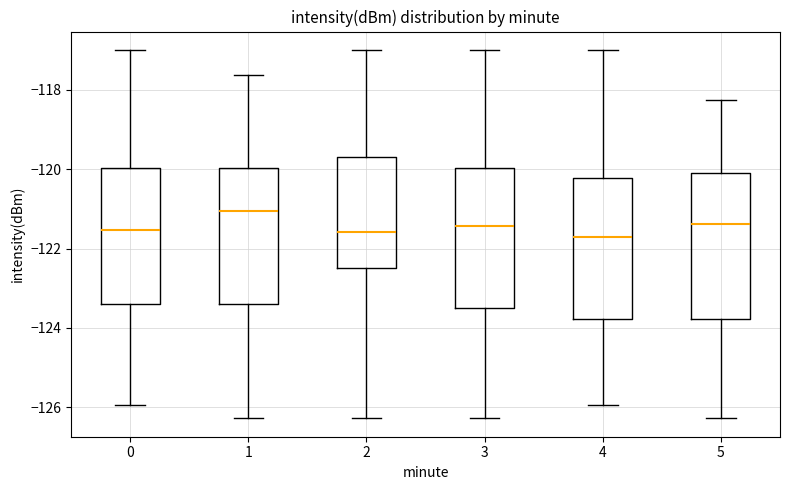

Which box's median line is the highest?

1